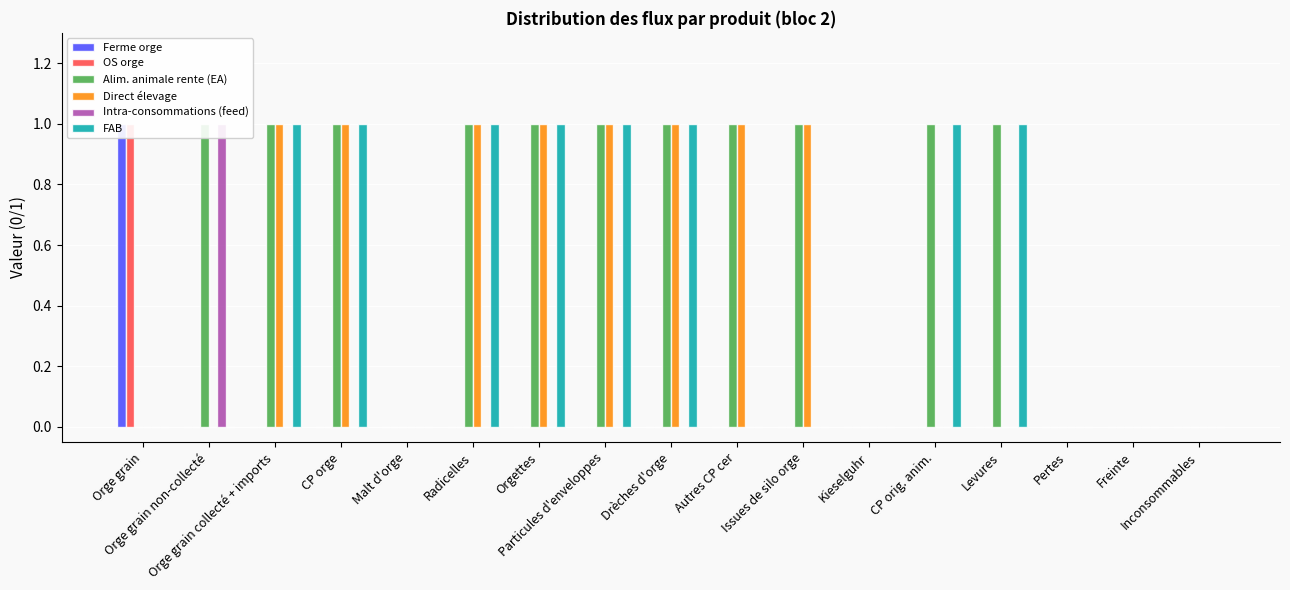

Reading right to left, transcribe all the data shown in this chart.

Ferme orge: Inconsommables=0	Freinte=0	Pertes=0	Levures=0	CP orig. anim.=0	Kieselguhr=0	Issues de silo orge=0	Autres CP cer=0	Drèches d'orge=0	Particules d'enveloppes=0	Orgettes=0	Radicelles=0	Malt d'orge=0	CP orge=0	Orge grain collecté + imports=0	Orge grain non-collecté=0	Orge grain=1
OS orge: Inconsommables=0	Freinte=0	Pertes=0	Levures=0	CP orig. anim.=0	Kieselguhr=0	Issues de silo orge=0	Autres CP cer=0	Drèches d'orge=0	Particules d'enveloppes=0	Orgettes=0	Radicelles=0	Malt d'orge=0	CP orge=0	Orge grain collecté + imports=0	Orge grain non-collecté=0	Orge grain=1
Alim. animale rente (EA): Inconsommables=0	Freinte=0	Pertes=0	Levures=1	CP orig. anim.=1	Kieselguhr=0	Issues de silo orge=1	Autres CP cer=1	Drèches d'orge=1	Particules d'enveloppes=1	Orgettes=1	Radicelles=1	Malt d'orge=0	CP orge=1	Orge grain collecté + imports=1	Orge grain non-collecté=1	Orge grain=0
Direct élevage: Inconsommables=0	Freinte=0	Pertes=0	Levures=0	CP orig. anim.=0	Kieselguhr=0	Issues de silo orge=1	Autres CP cer=1	Drèches d'orge=1	Particules d'enveloppes=1	Orgettes=1	Radicelles=1	Malt d'orge=0	CP orge=1	Orge grain collecté + imports=1	Orge grain non-collecté=0	Orge grain=0
Intra-consommations (feed): Inconsommables=0	Freinte=0	Pertes=0	Levures=0	CP orig. anim.=0	Kieselguhr=0	Issues de silo orge=0	Autres CP cer=0	Drèches d'orge=0	Particules d'enveloppes=0	Orgettes=0	Radicelles=0	Malt d'orge=0	CP orge=0	Orge grain collecté + imports=0	Orge grain non-collecté=1	Orge grain=0
FAB: Inconsommables=0	Freinte=0	Pertes=0	Levures=1	CP orig. anim.=1	Kieselguhr=0	Issues de silo orge=0	Autres CP cer=0	Drèches d'orge=1	Particules d'enveloppes=1	Orgettes=1	Radicelles=1	Malt d'orge=0	CP orge=1	Orge grain collecté + imports=1	Orge grain non-collecté=0	Orge grain=0